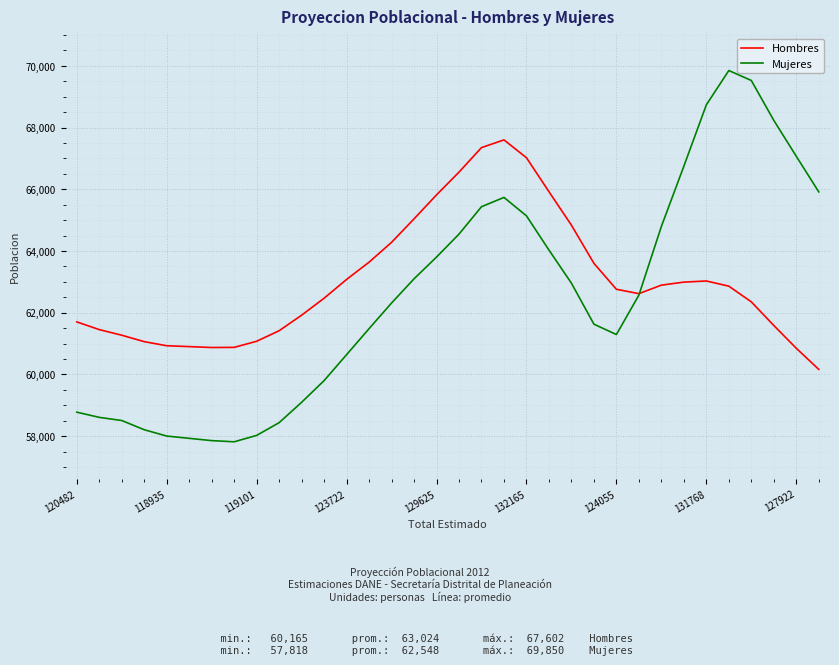

Does the chart display data point markers on the line(s)?

No